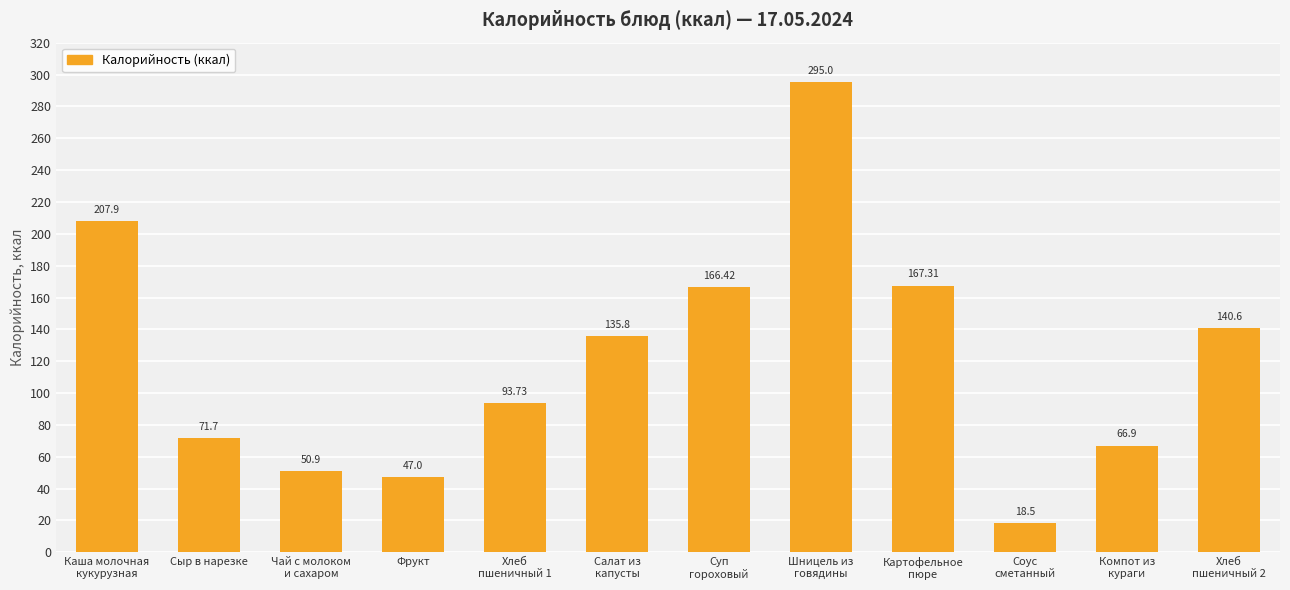

Which label corresponds to the largest value in the chart?

Шницель из
говядины